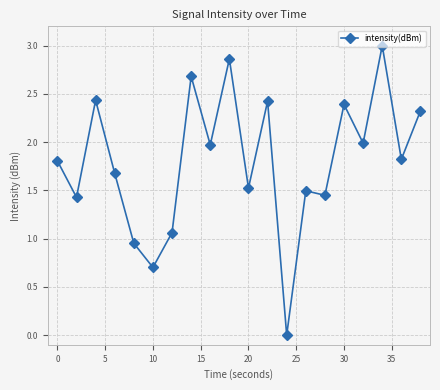

How many positive values are there?

19